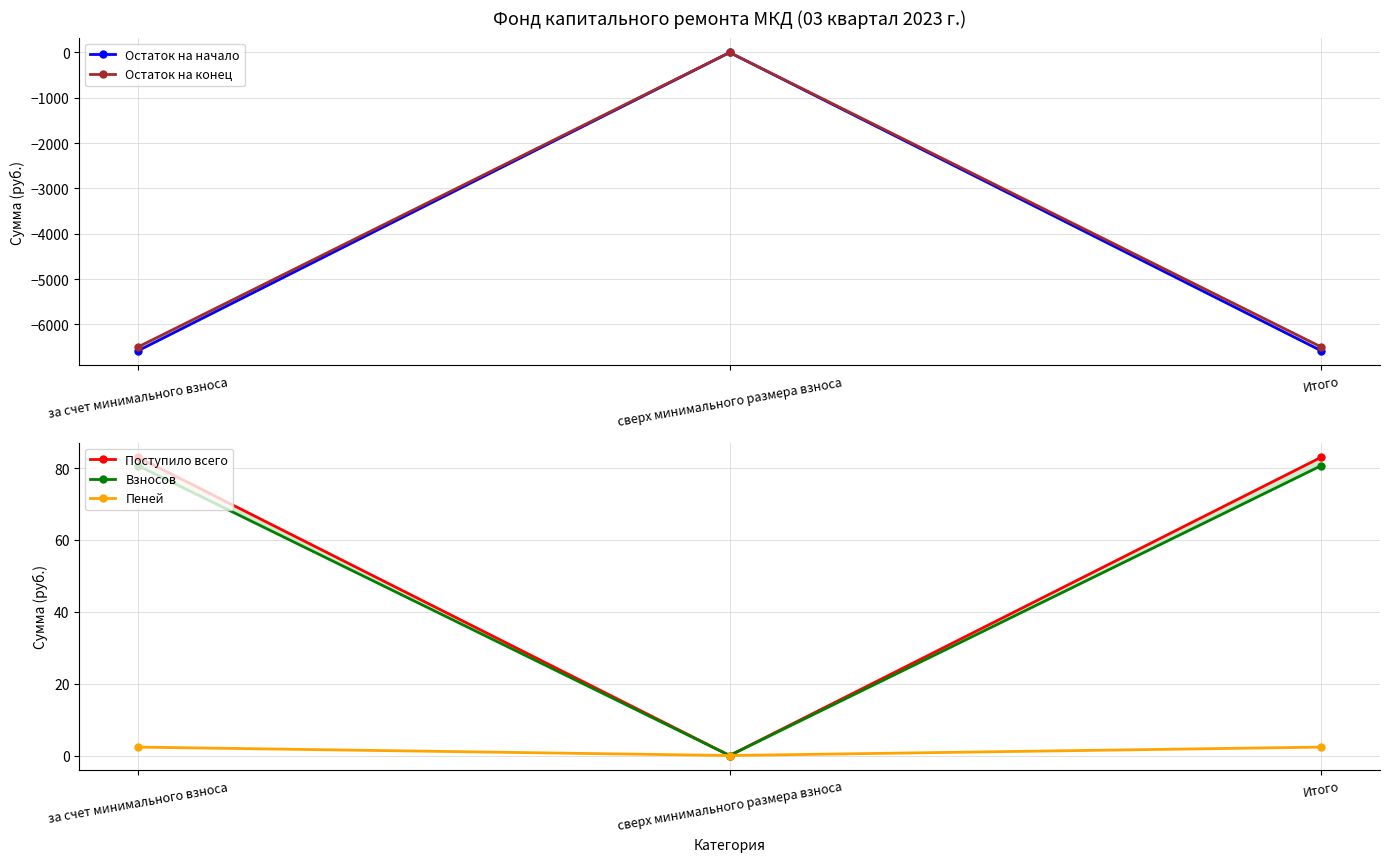

At which category does the chart reach its minimum across all series?

за счет минимального взноса